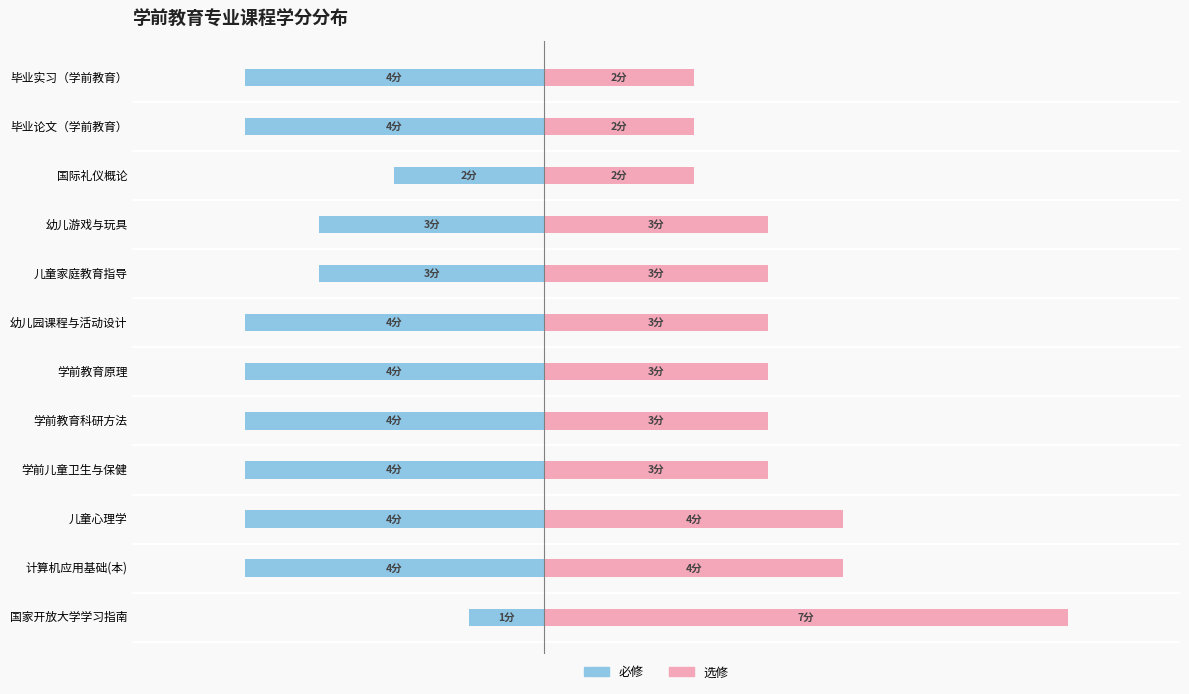

What are all the series names shown in the legend?

必修, 选修